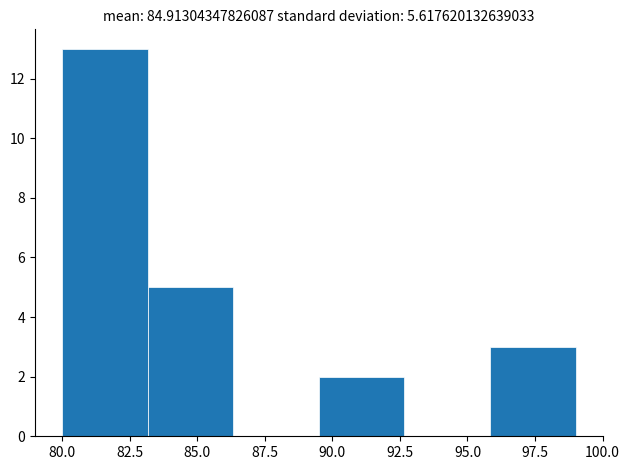

Over which range of the x-axis is the bar tallest?

80.0 to 83.0